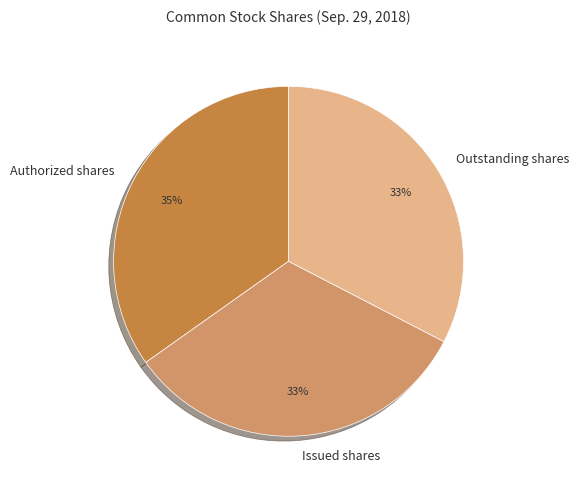

What is the largest slice in the pie chart?

Authorized shares